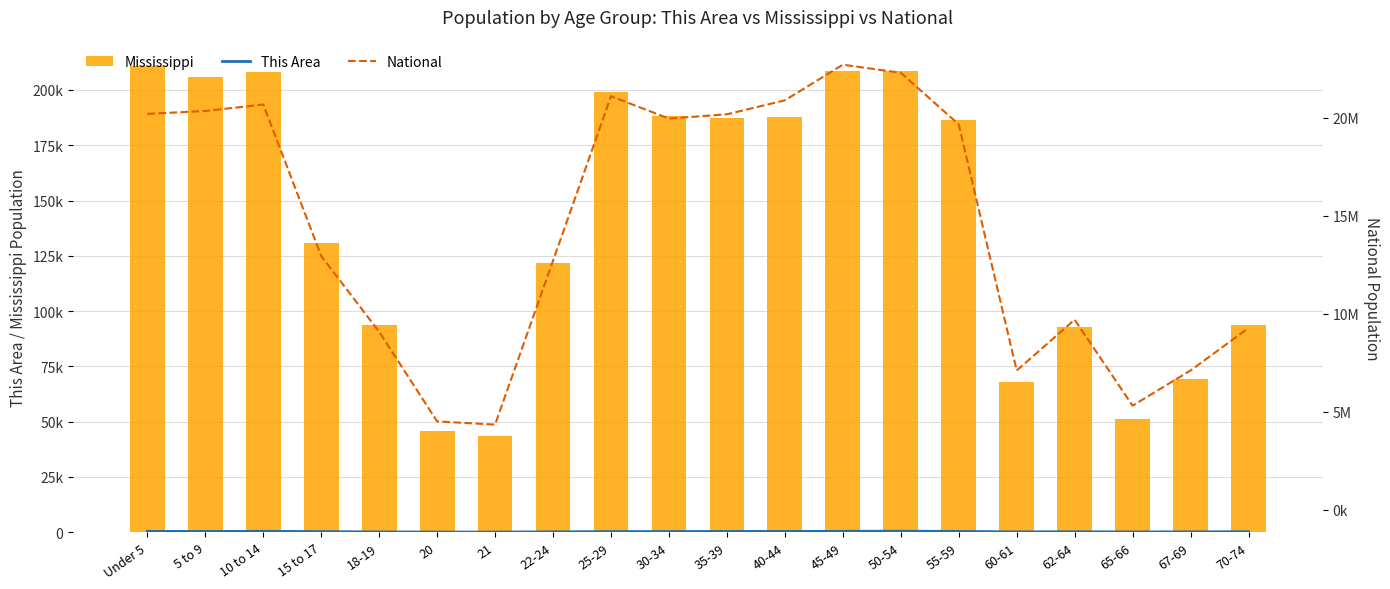

Rank the series at 22-24 from lowest to highest value.

This Area, Mississippi, National